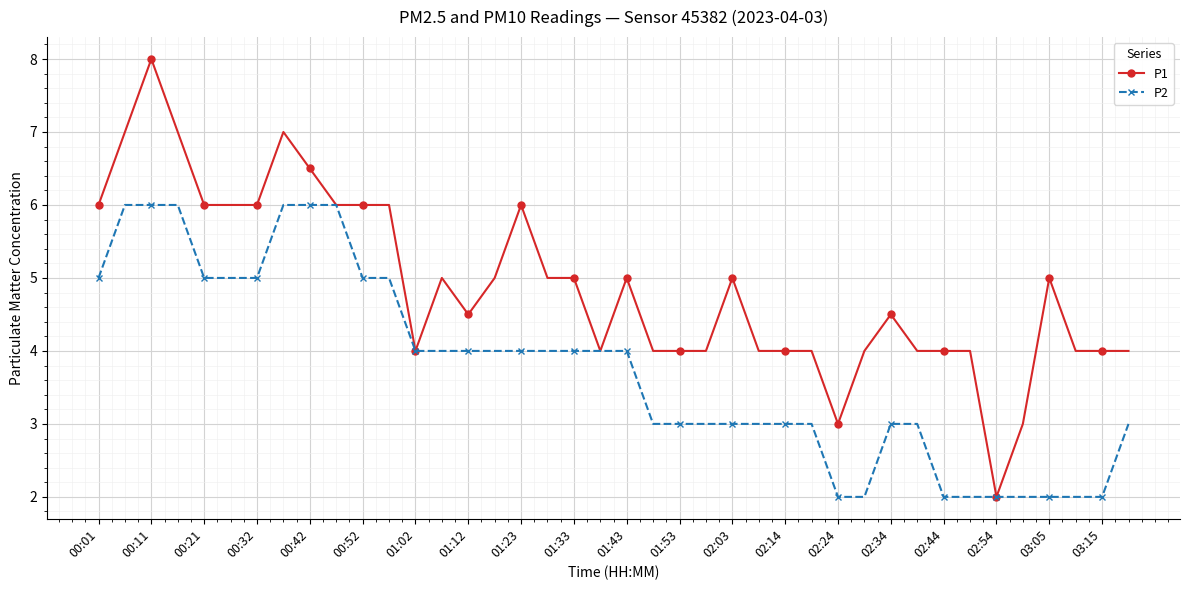

Reading left to right, what are all the values shown in this chart?

P1: 6.0	7.0	8.0	7.0	6.0	6.0	6.0	7.0	6.5	6.0	6.0	6.0	4.0	5.0	4.5	5.0	6.0	5.0	5.0	4.0	5.0	4.0	4.0	4.0	5.0	4.0	4.0	4.0	3.0	4.0	4.5	4.0	4.0	4.0	2.0	3.0	5.0	4.0	4.0	4.0
P2: 5.0	6.0	6.0	6.0	5.0	5.0	5.0	6.0	6.0	6.0	5.0	5.0	4.0	4.0	4.0	4.0	4.0	4.0	4.0	4.0	4.0	3.0	3.0	3.0	3.0	3.0	3.0	3.0	2.0	2.0	3.0	3.0	2.0	2.0	2.0	2.0	2.0	2.0	2.0	3.0